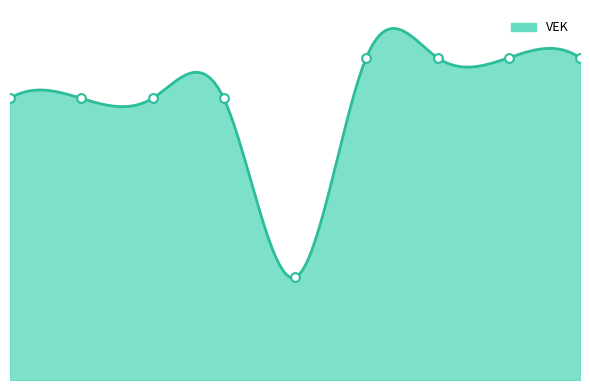

Approximately how many times larger is the value at 2022 2de aanpassing – ontwerp compared to 2022 uitvoering?

3.1